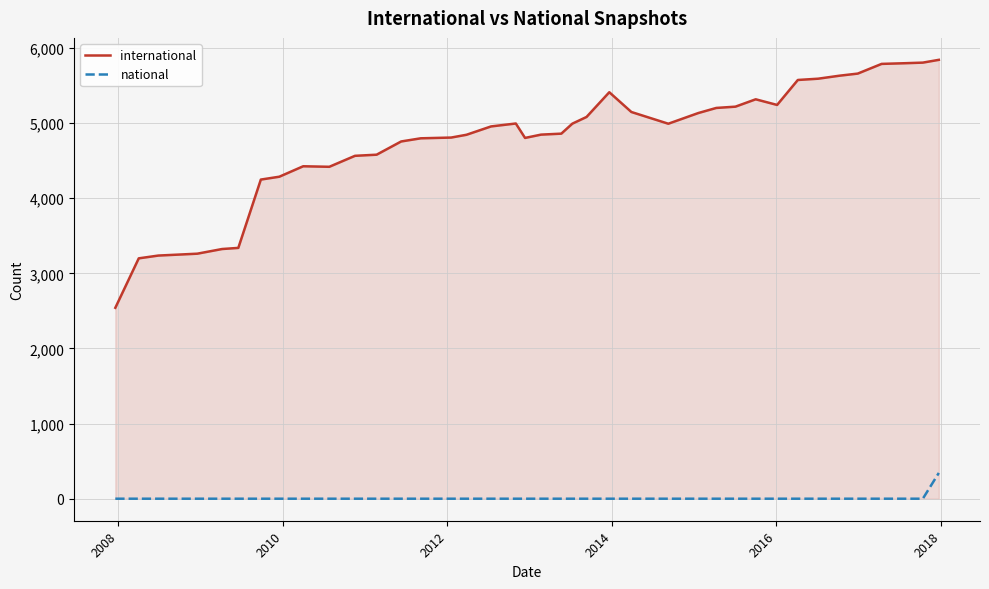

Which series has the largest total across all categories?

international